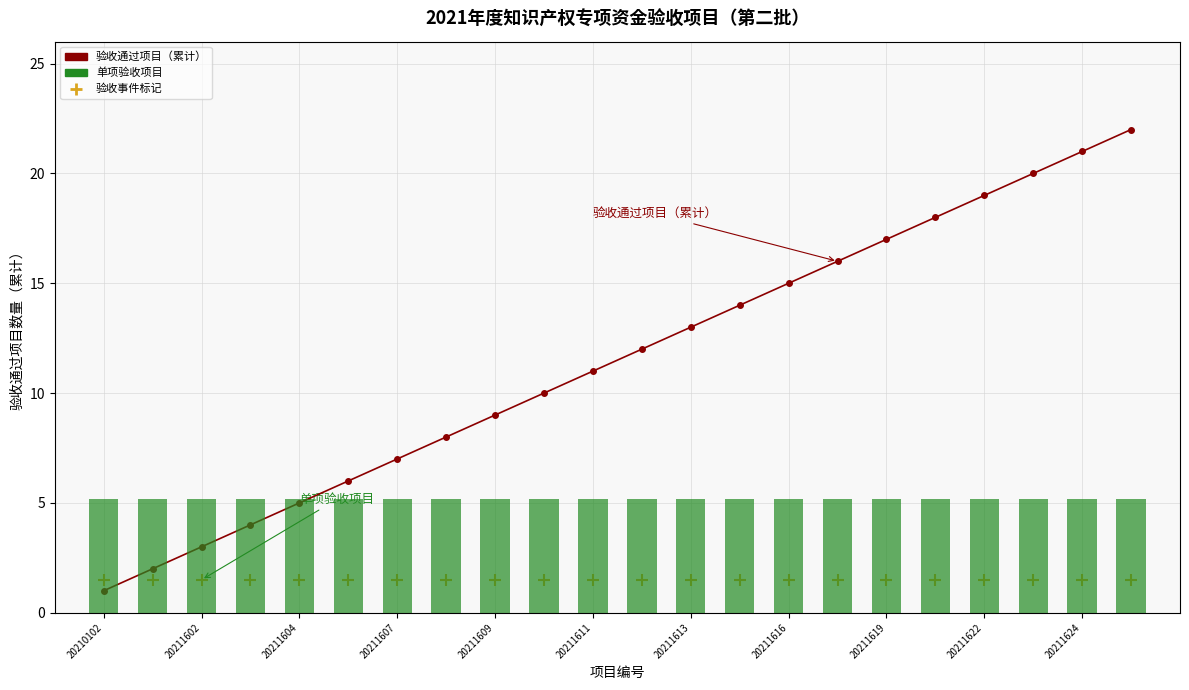

What are all the series names shown in the legend?

验收通过项目（累计）, 单项验收项目标记, 单项验枔项目